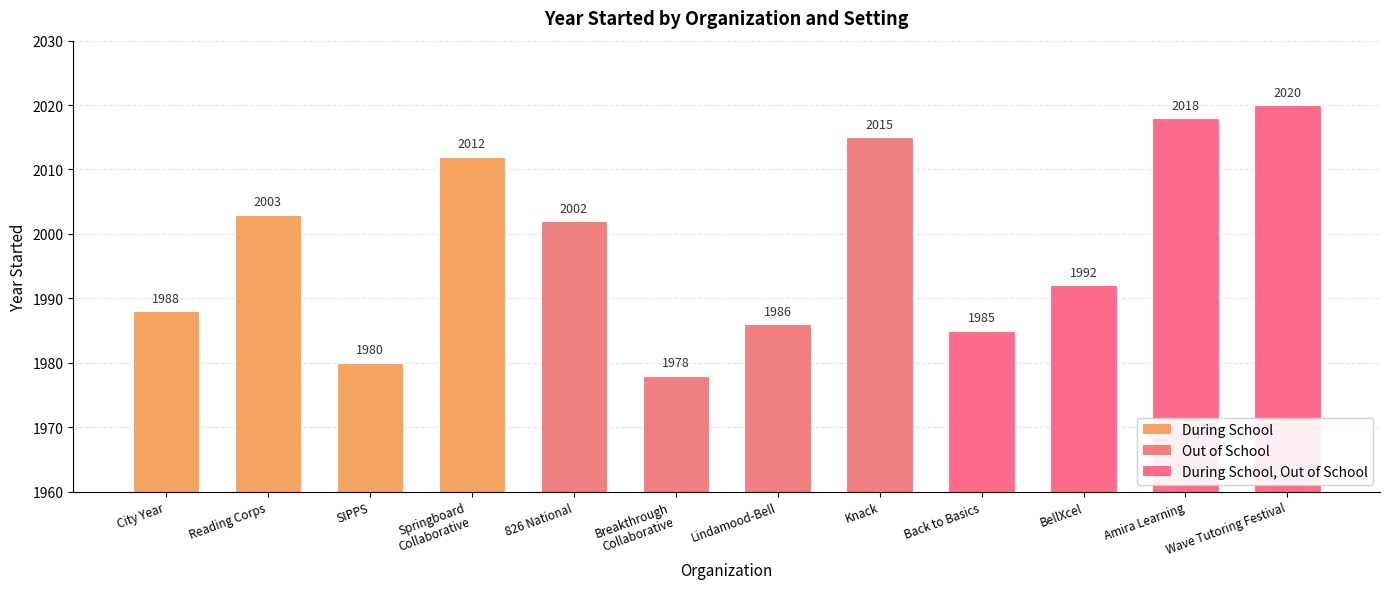

Which category has the highest value across all series?

Wave Tutoring Festival